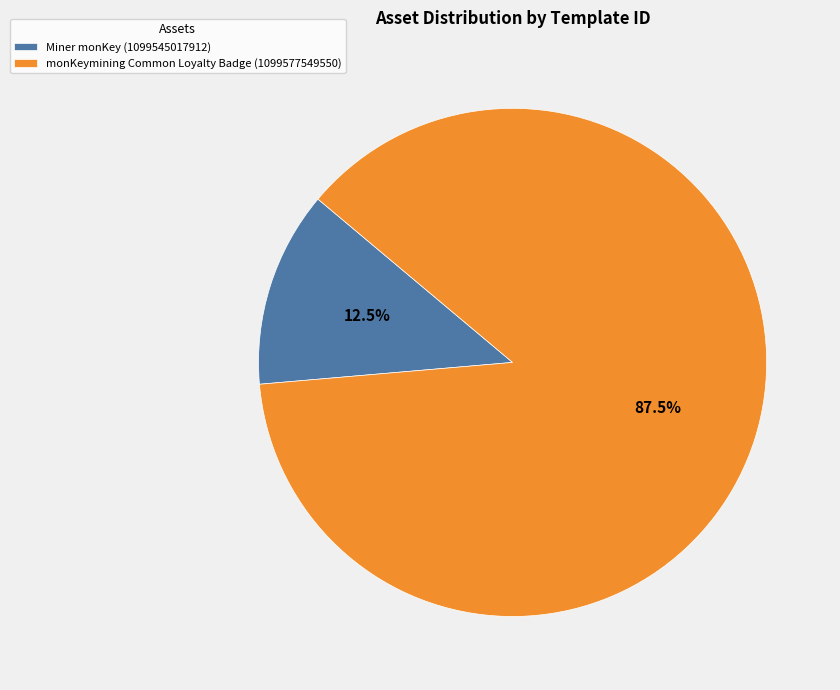

To the nearest percent, what is the average slice percentage?

50%